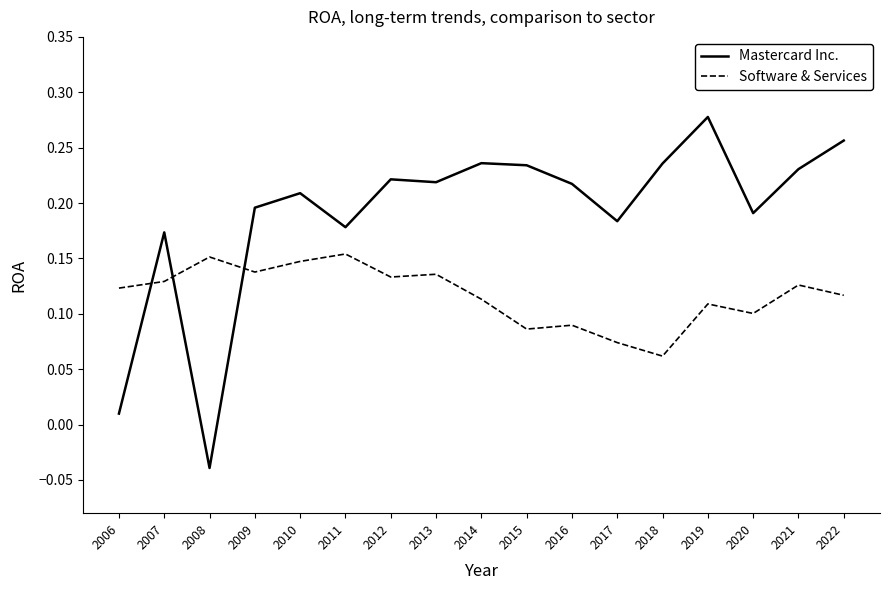

The value of Mastercard Inc. at 2010 is 0.2. True or false?

True